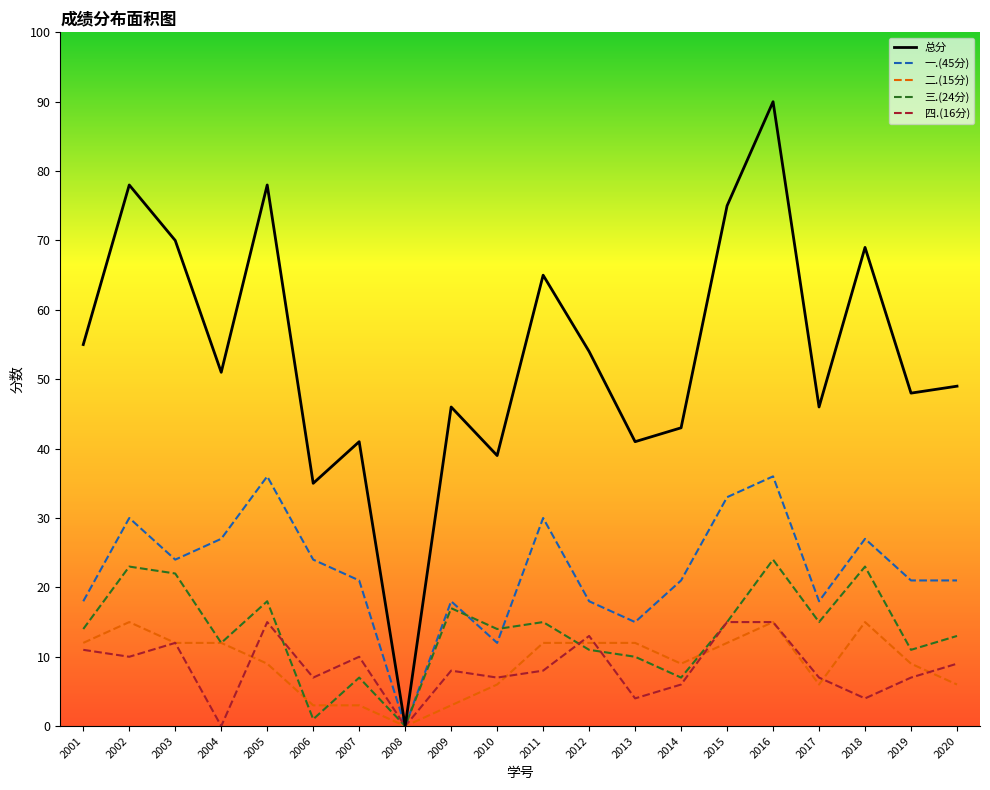

Is it true that 二.(15分) equals 12 at 2013?

True